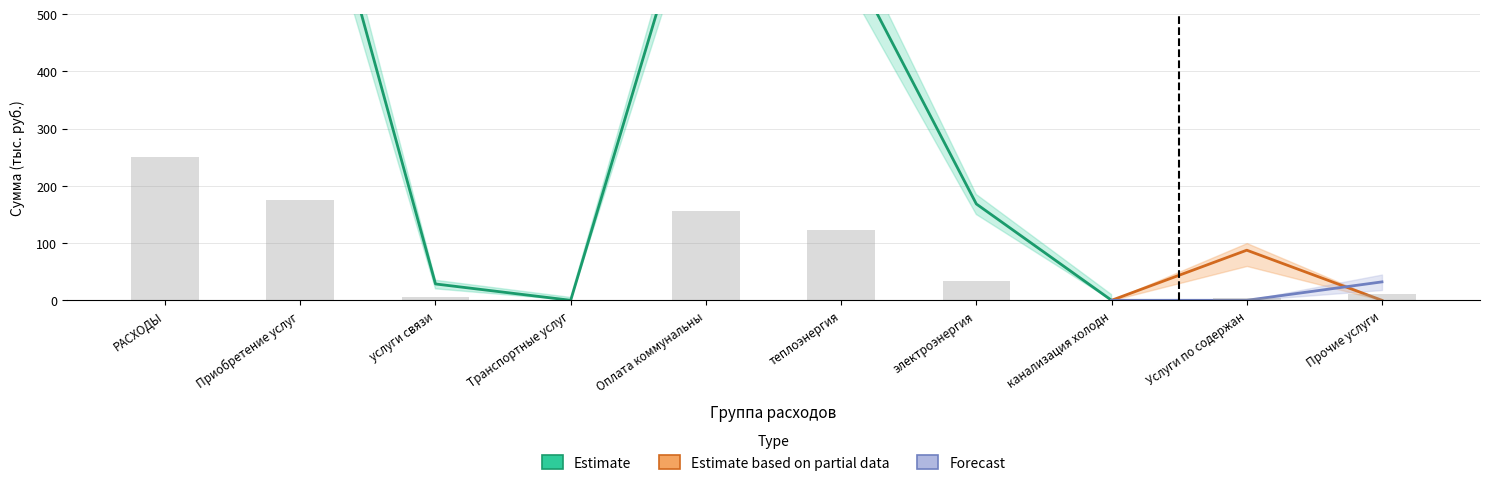

What position from the right is Услуги по содержанию имущества?

2